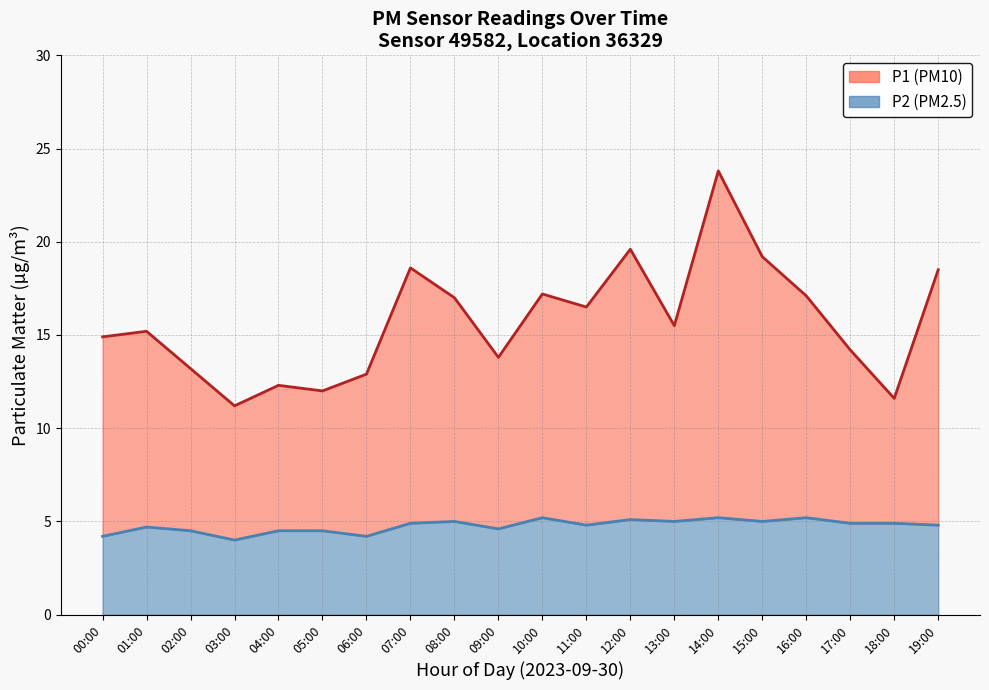

Reading left to right, what are all the values shown in this chart?

P1 line: 14.9	15.2	13.2	11.2	12.3	12.0	12.9	18.6	17.0	13.8	17.2	16.5	19.6	15.5	23.8	19.2	17.1	14.2	11.6	18.5
P2 line: 4.2	4.7	4.5	4.0	4.5	4.5	4.2	4.9	5.0	4.6	5.2	4.8	5.1	5.0	5.2	5.0	5.2	4.9	4.9	4.8